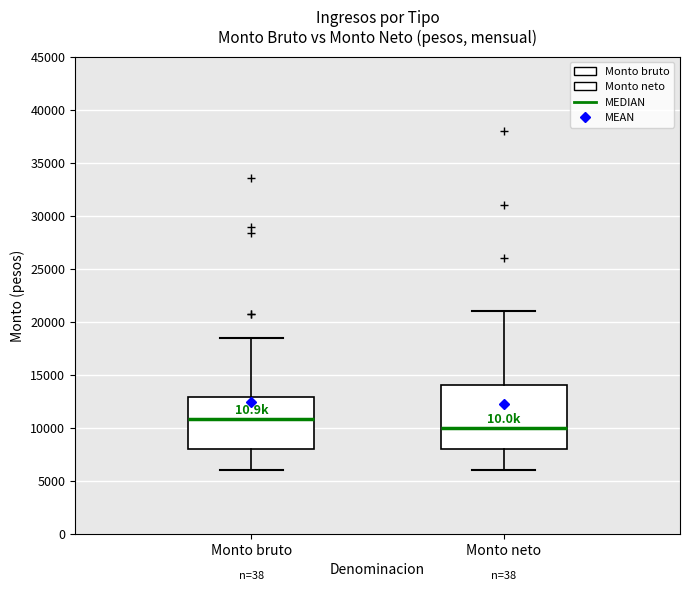

Reading left to right, read every box against the y-axis: the position of its median line, the range the box covers, and the ends of its whiskers. The values are not printed on the chart, so give them approximately, as read against the axis.

Monto bruto: median 11000, box 8000 to 13000, whiskers 6000 to 18500
Monto neto: median 10000, box 8000 to 14000, whiskers 6000 to 21000